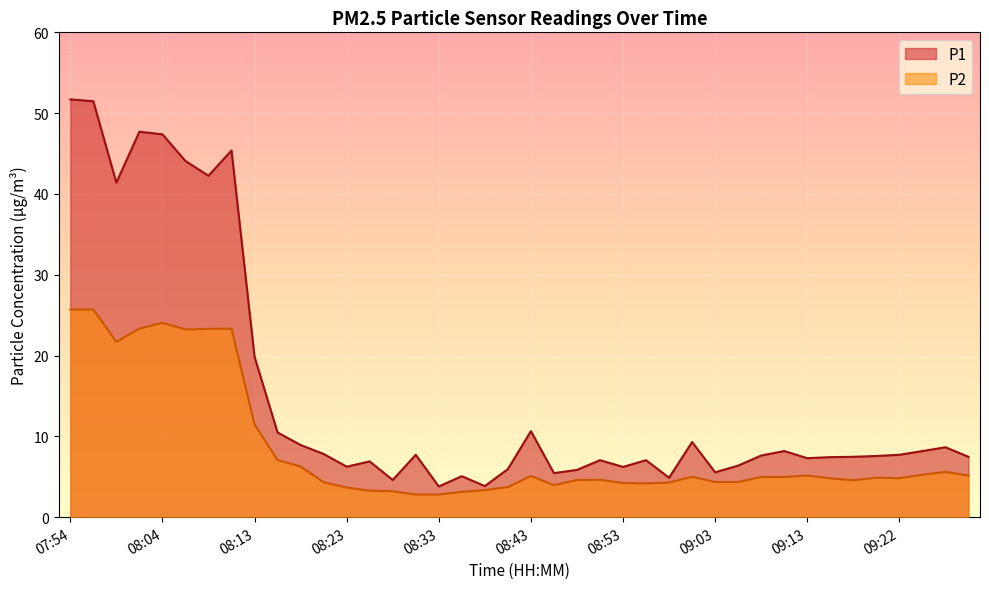

At 08:55, list the series in order from smallest to largest.

P2, P1